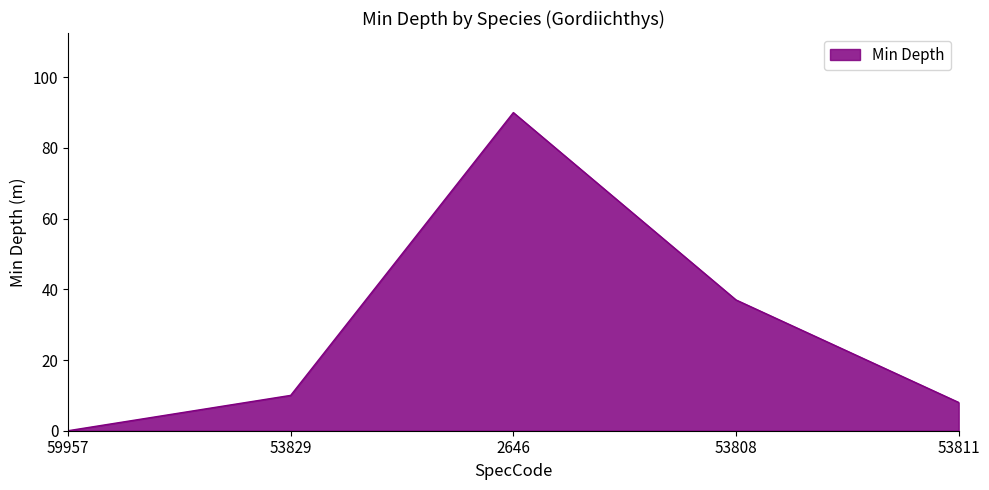

Read the value at 53811, to the nearest 5.

10